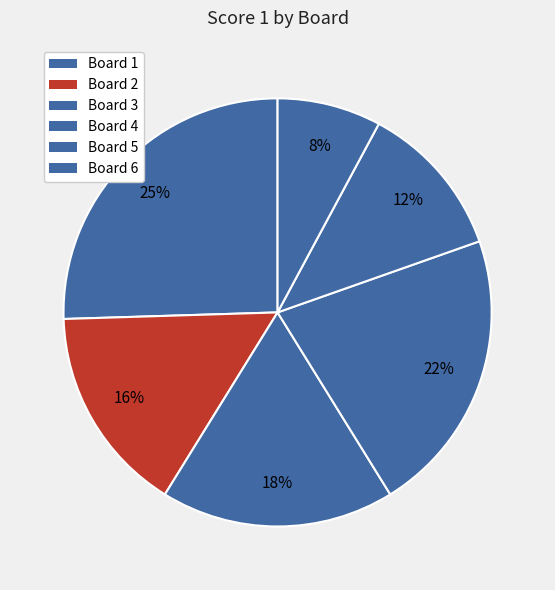

Is there a majority slice in this chart?

No